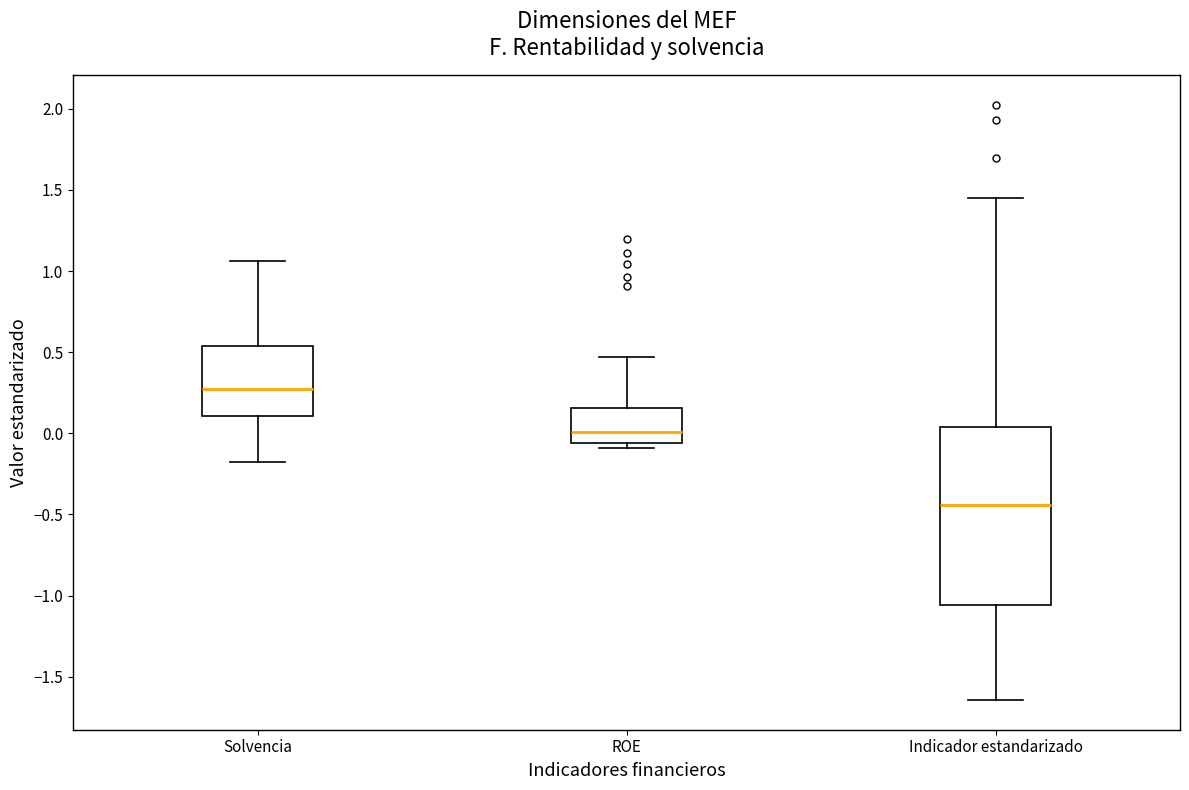

Where does the upper whisker of the box for Solvencia end on the y-axis? The values are not printed on the chart, so give them approximately, as read against the axis.

1.05